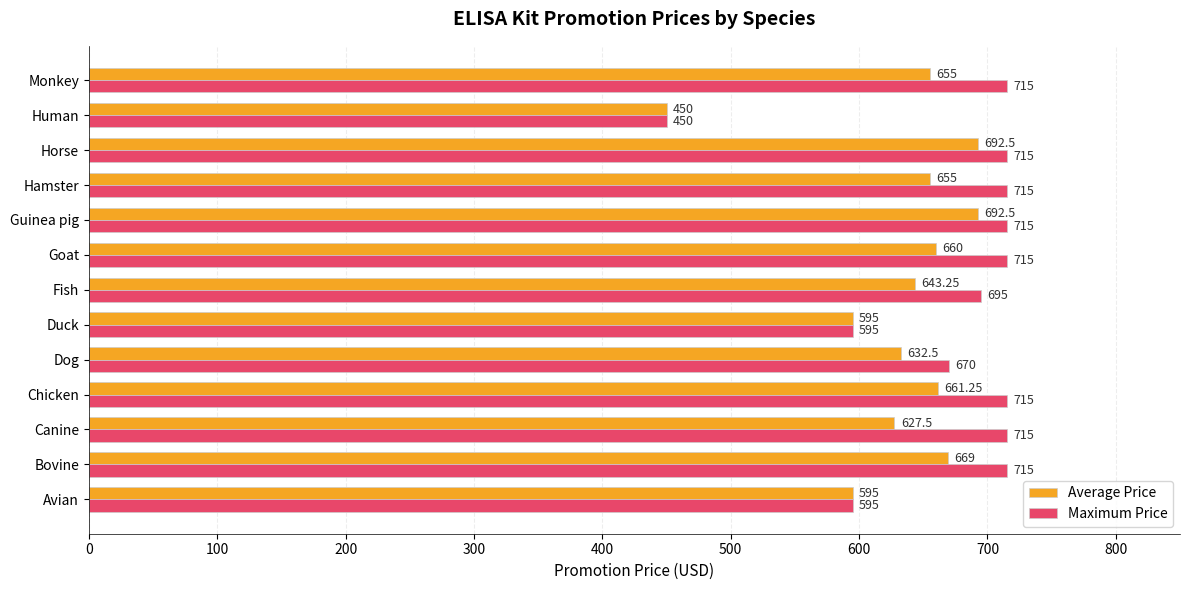

What is the difference between the second highest and minimum values in the Maximum Price series?

265.0